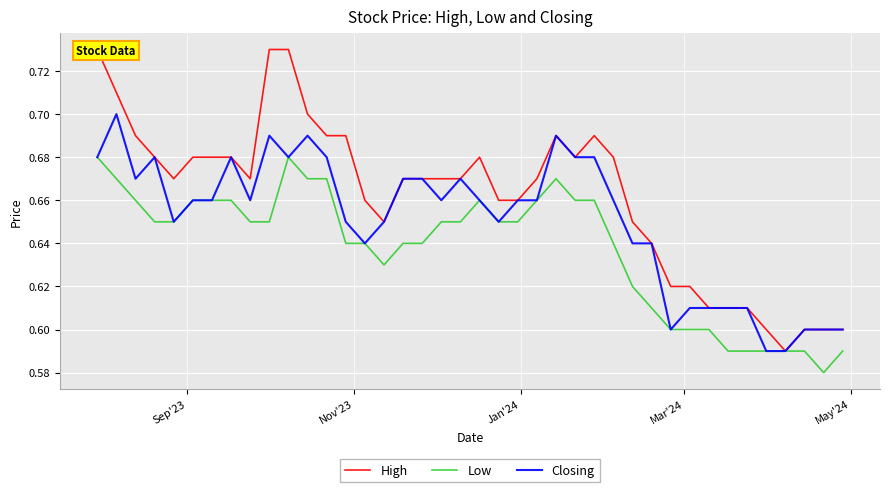

True or false: Closing and Low intersect in this chart.

False